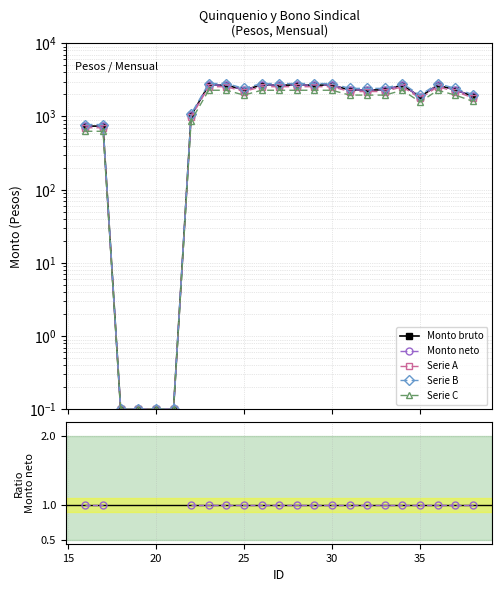

True or false: Monto bruto and Serie A cross at least once.

False